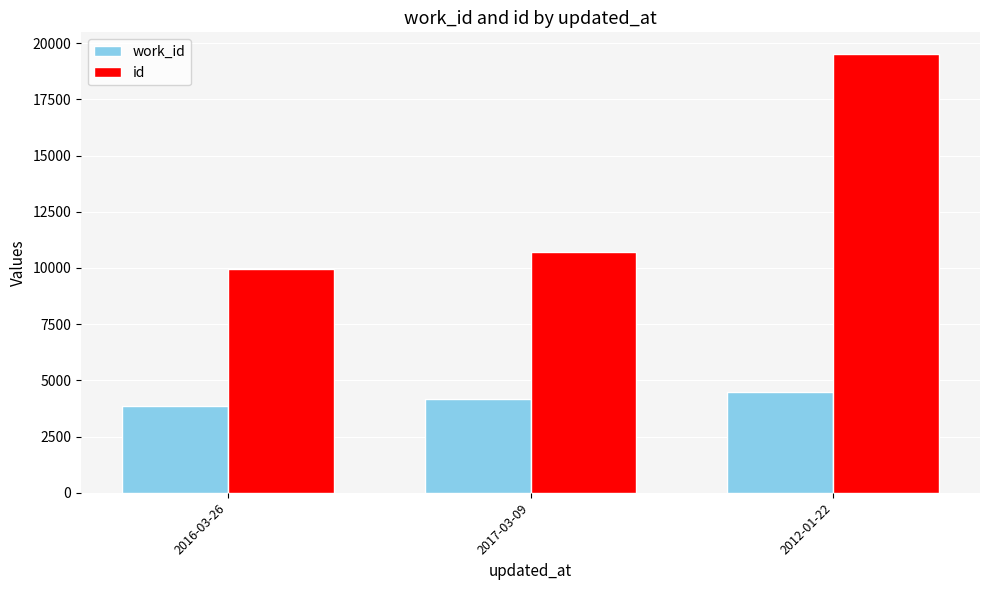

How many data points does each series have?

3